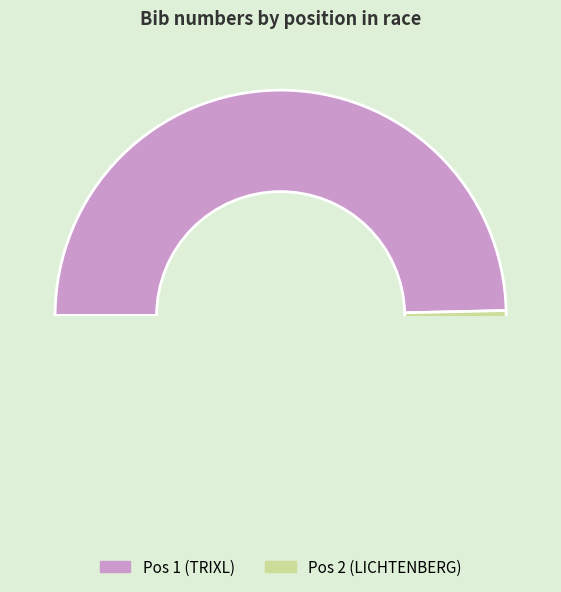

What is the change in value from 1 to 2?

+1